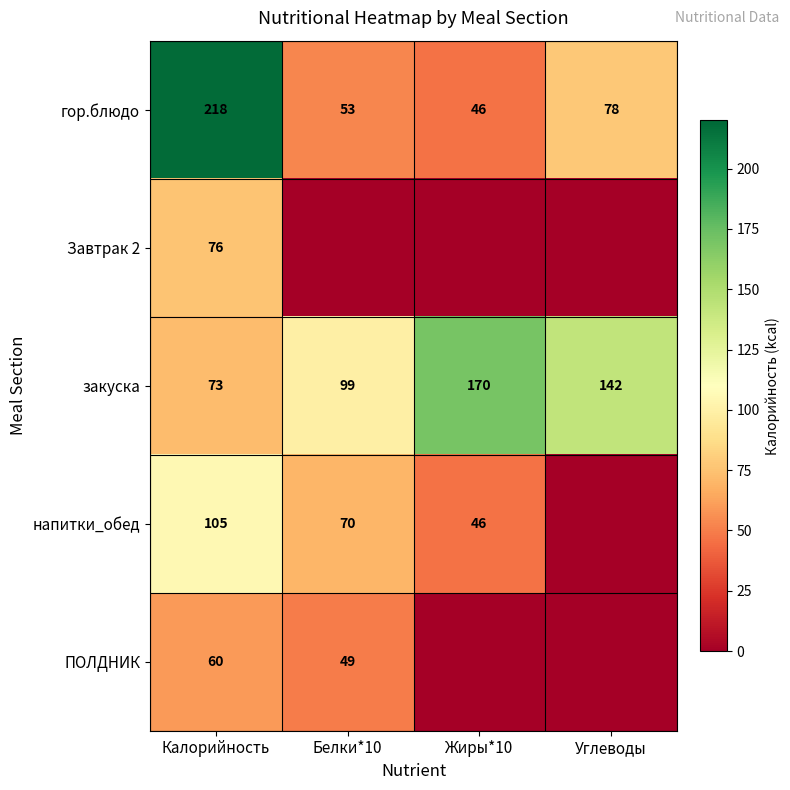

At Калорийность, list the series in order from smallest to largest.

ПОЛДНИК, закуска, Завтрак 2, напитки_обед, гор.блюдо